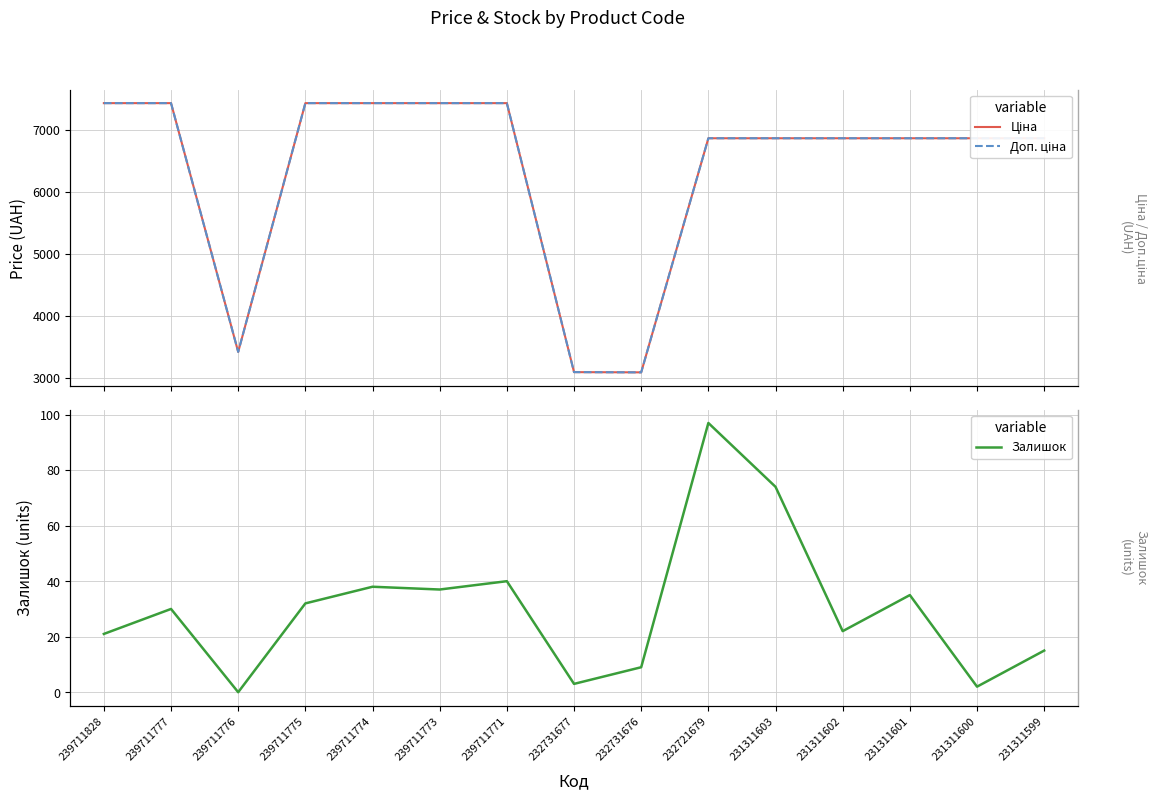

Count the number of categories in the chart.

15